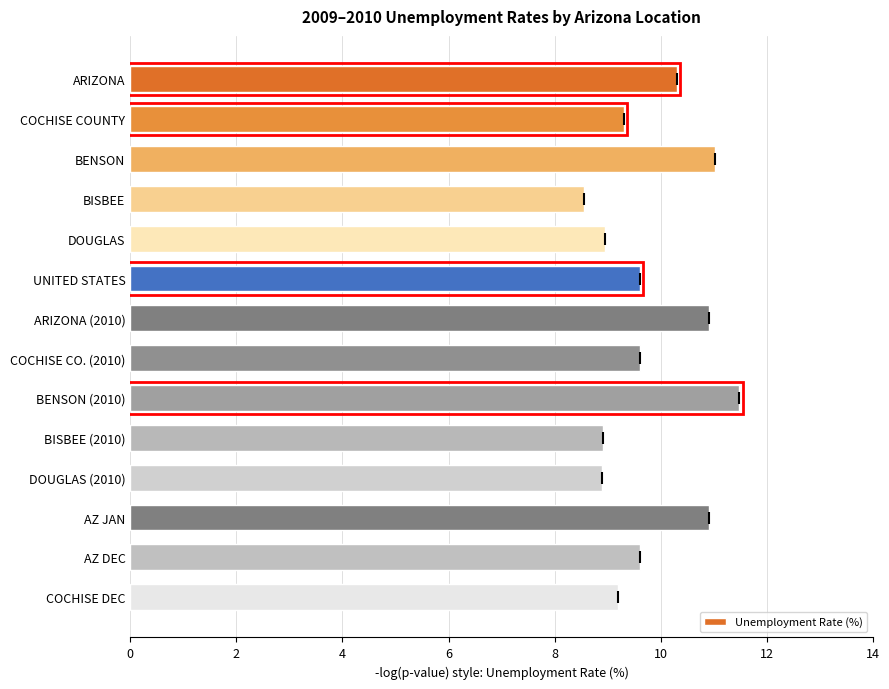

What is the change in value from BISBEE (2010) to AZ DEC?

+0.7